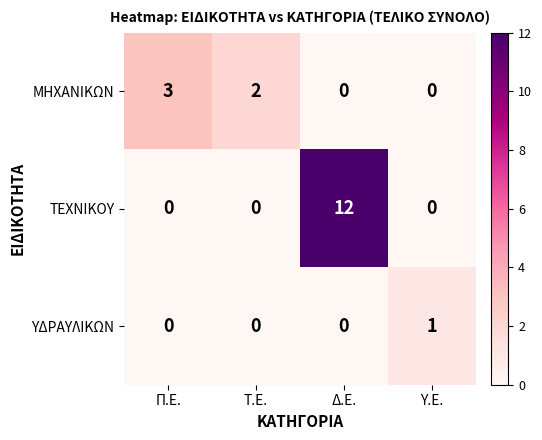

How many ΥΔΡΑΥΛΙΚΩΝ values are between 0 and 1?

4